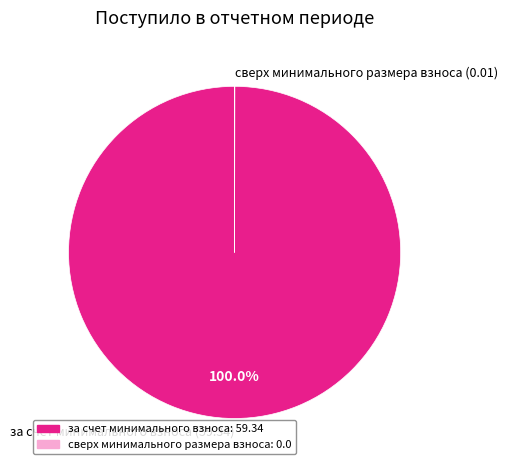

Which slice represents more than half of the pie?

за счет минимального взноса (59.34)